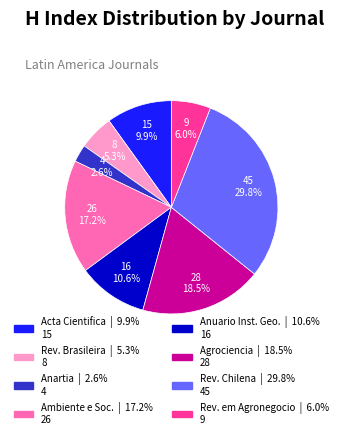

Is there a majority slice in this chart?

No